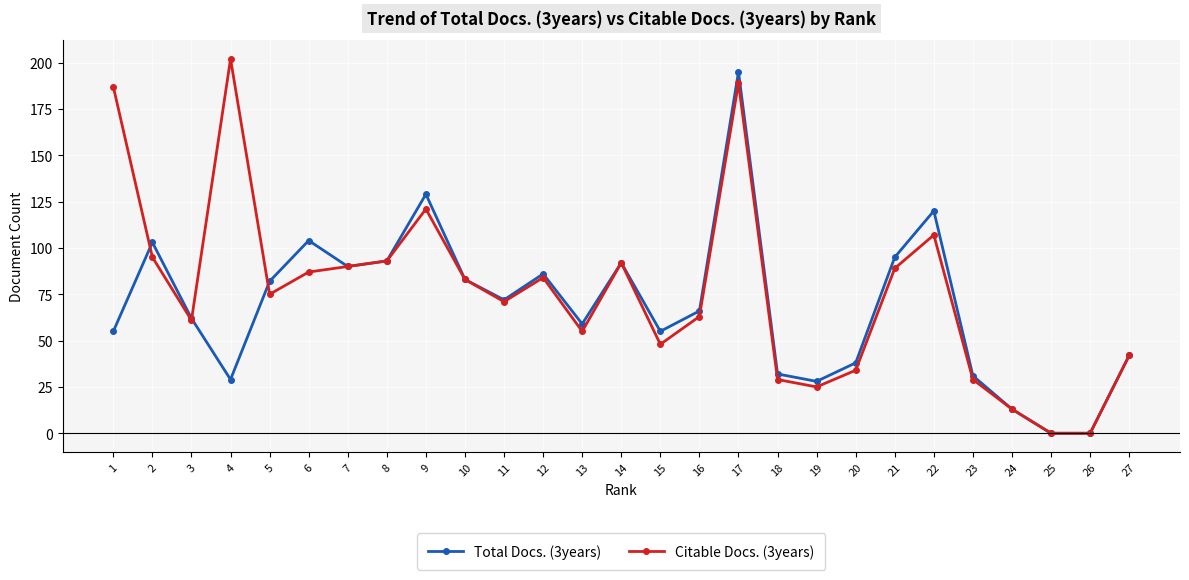

Which category has the highest value across all series?

4